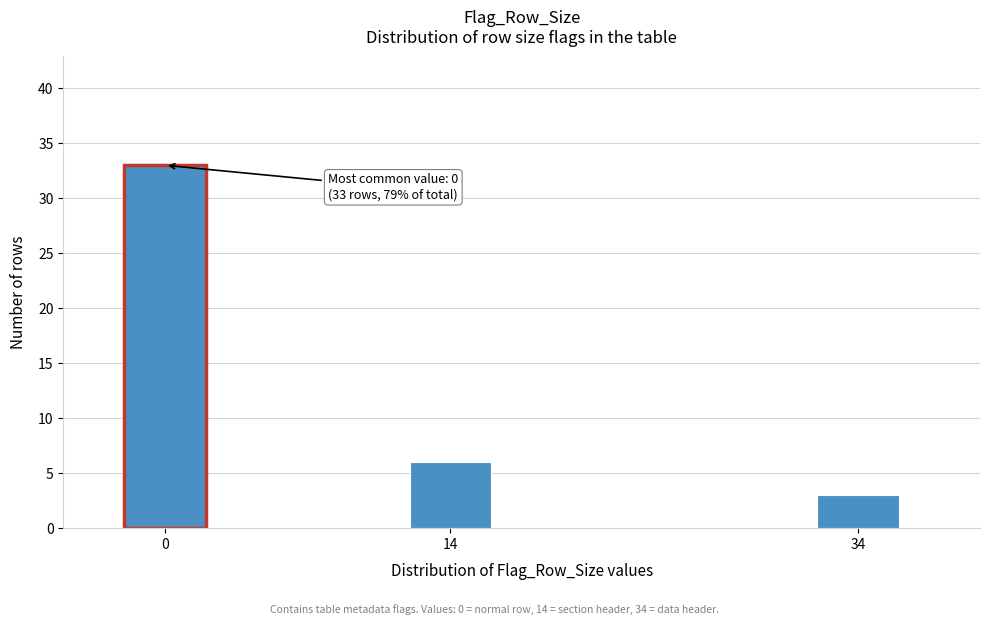

Reading left to right, what are all the values shown in this chart?

33	6	3